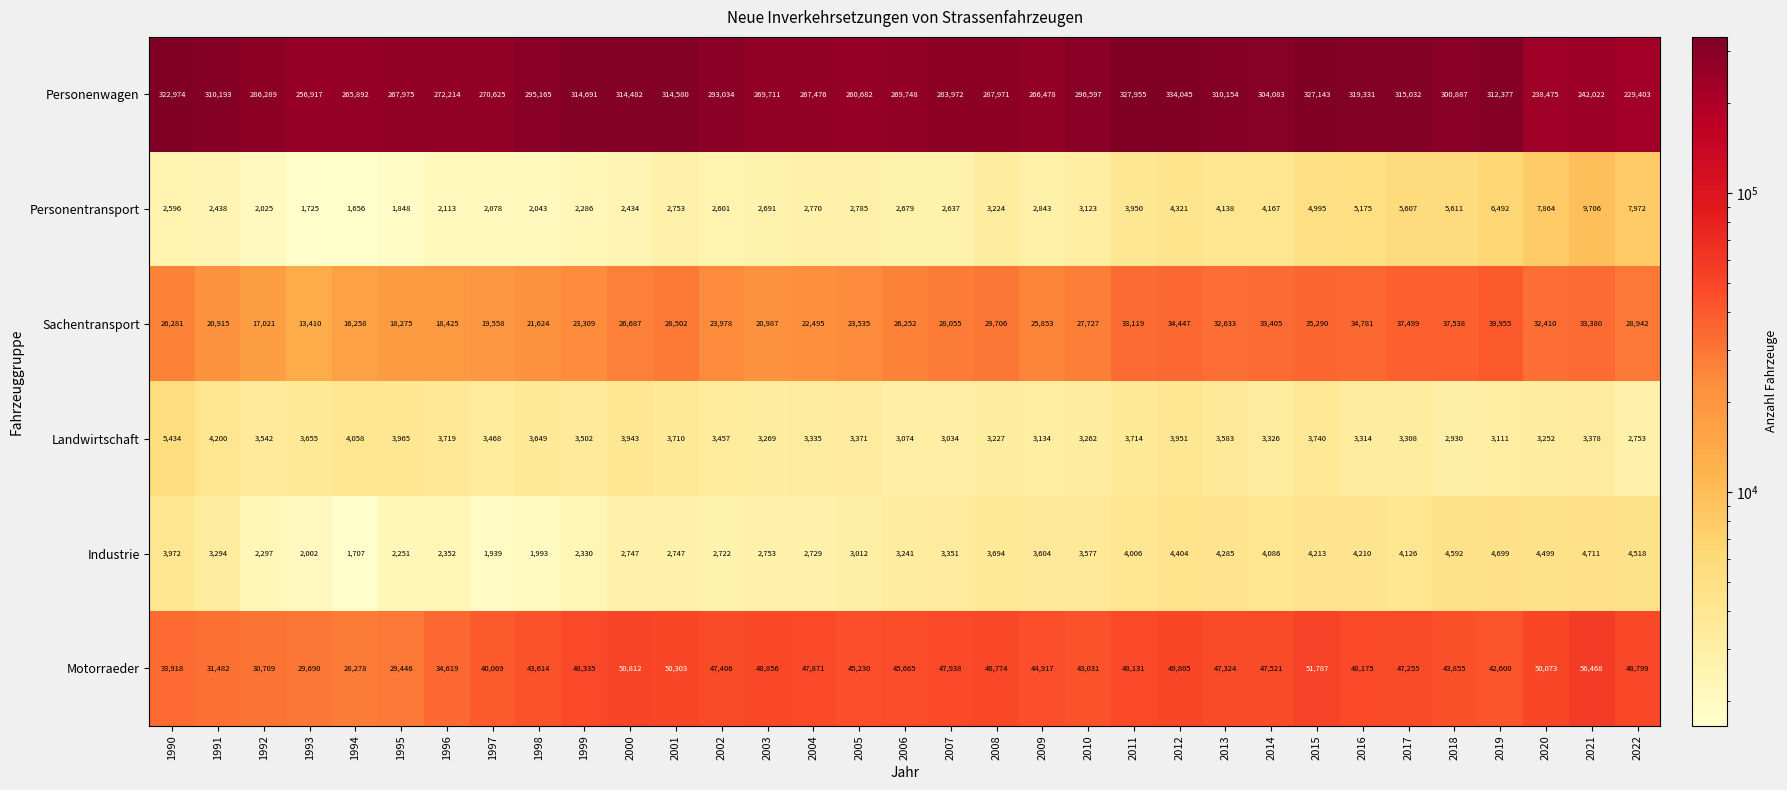

Between 1993 and 2006, which series saw the biggest shift?

Motorraeder